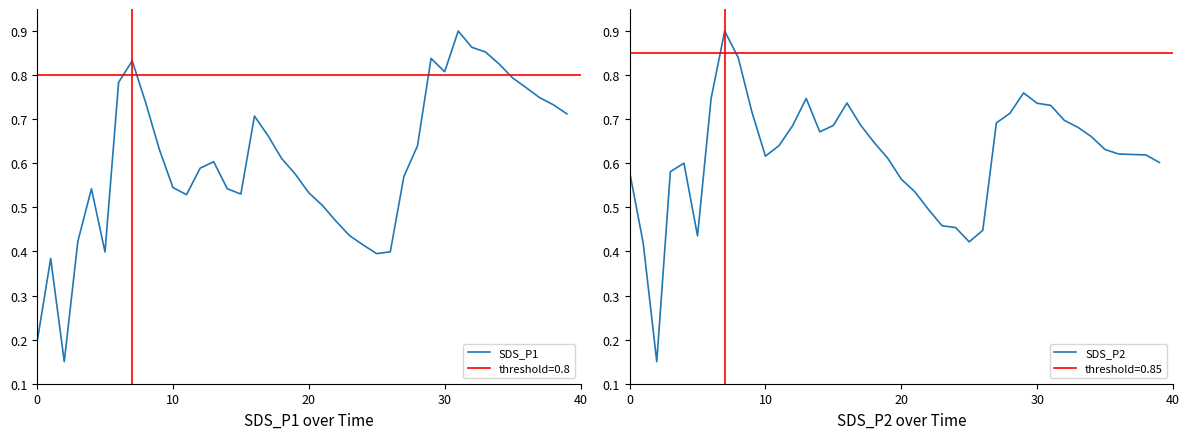

The SDS_P1 series shows 1.0 at 15. True or false?

False